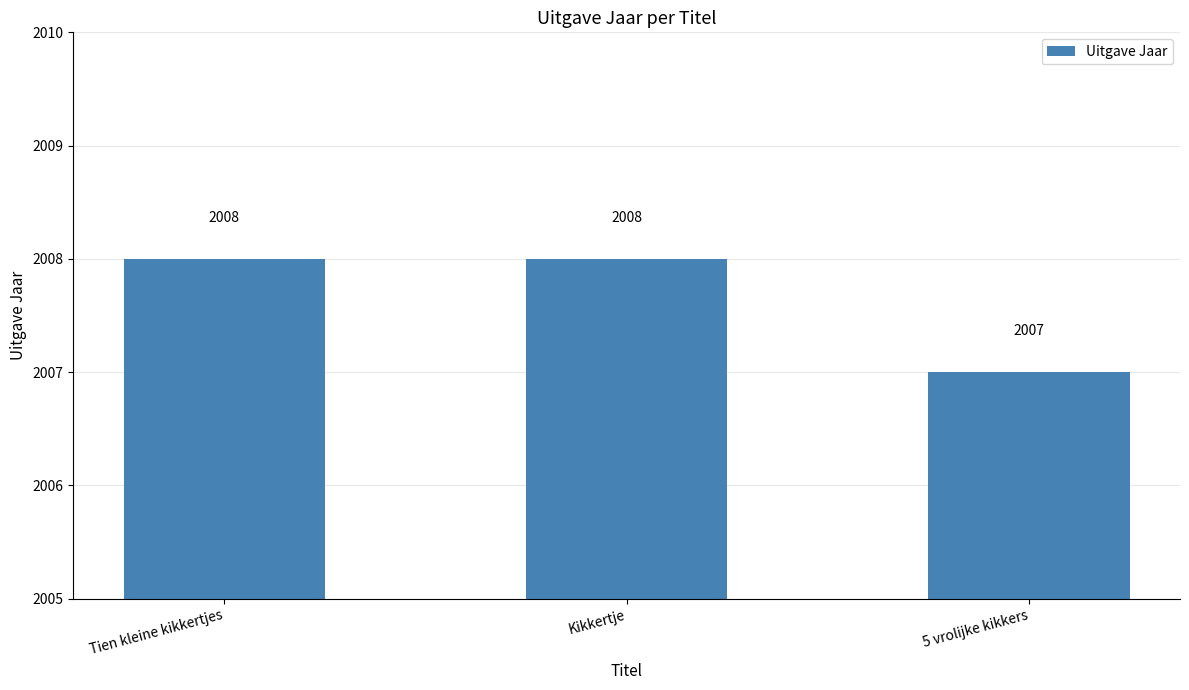

Approximately how many times larger is the value at Kikkertje compared to 5 vrolijke kikkers?

1.0